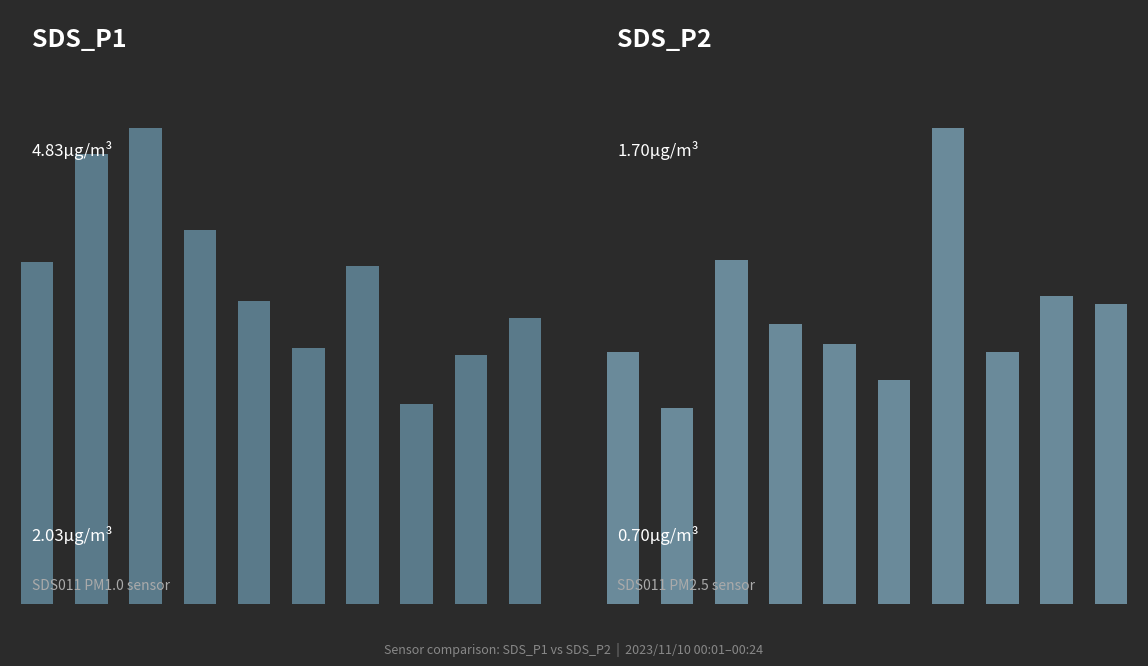

How many series are shown in this chart?

2